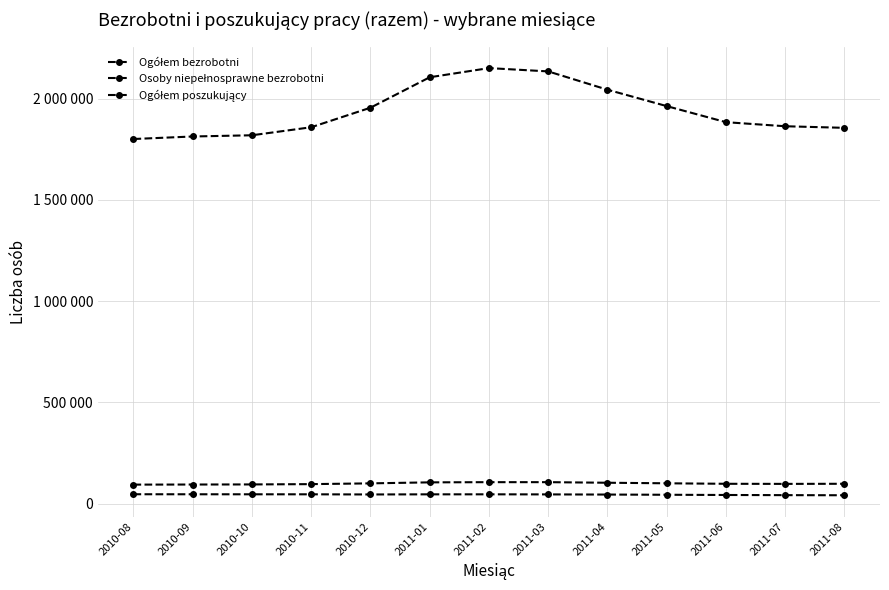

At which label does Ogółem bezrobotni first exceed 1883299?

2010-12